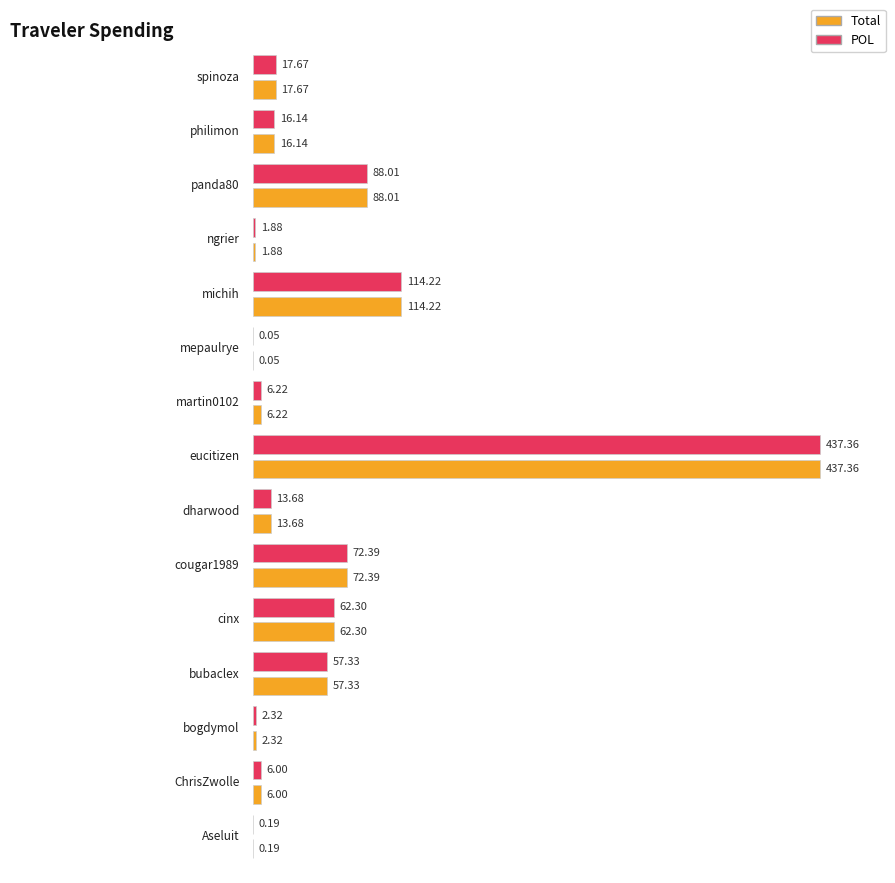

What position from the right is cinx?

11